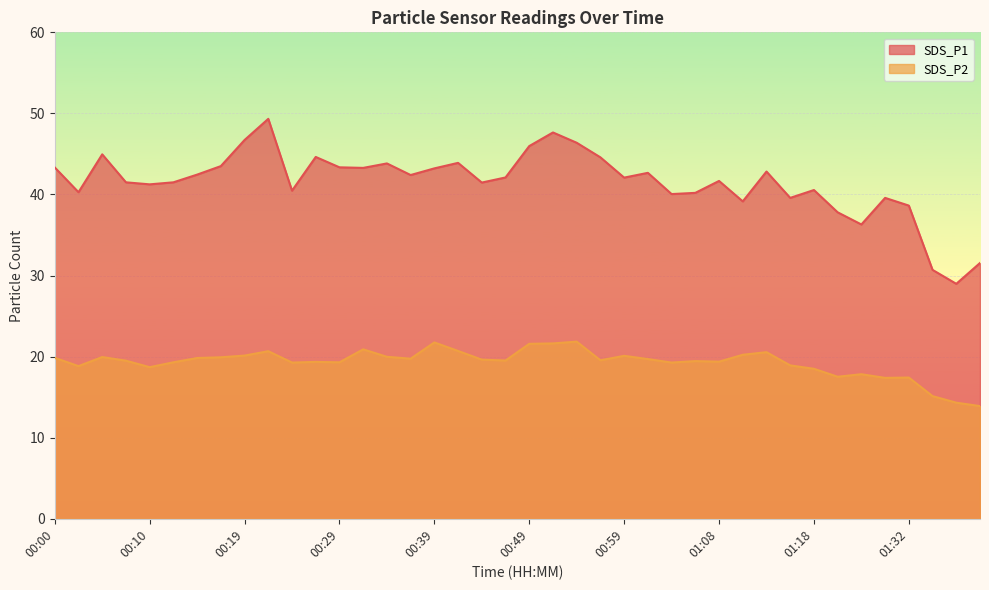

Reading left to right, what are all the values shown in this chart?

SDS_P1: 43.3	40.3	45.0	41.5	41.2	41.5	42.5	43.5	46.7	49.3	40.5	44.6	43.4	43.3	43.8	42.4	43.2	43.9	41.5	42.1	46.0	47.6	46.4	44.6	42.1	42.7	40.0	40.2	41.7	39.1	42.8	39.6	40.5	37.8	36.3	39.6	38.6	30.7	29.0	31.6
SDS_P2: 19.9	18.8	19.9	19.5	18.7	19.3	19.8	19.9	20.1	20.7	19.3	19.4	19.3	20.9	20.0	19.8	21.8	20.7	19.6	19.5	21.6	21.6	21.9	19.6	20.1	19.7	19.3	19.4	19.4	20.2	20.6	18.9	18.5	17.5	17.8	17.4	17.4	15.1	14.3	13.9